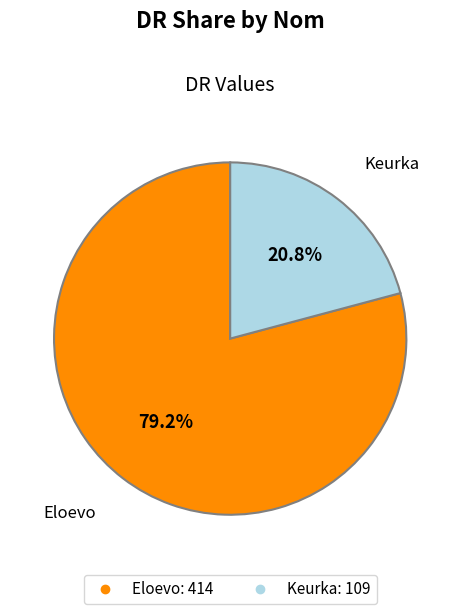

How many slices are in this pie chart?

2